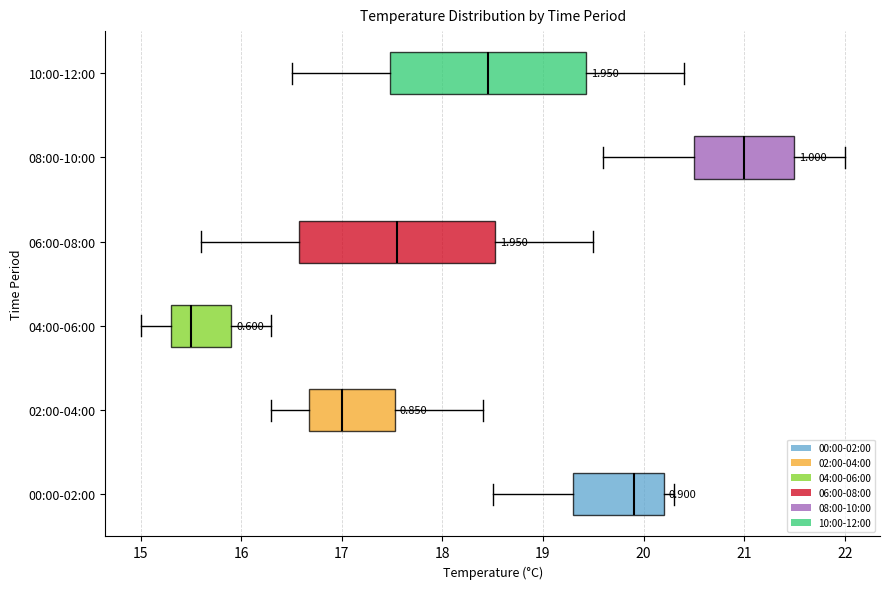

Which box's median line is the furthest to the left?

04:00-06:00